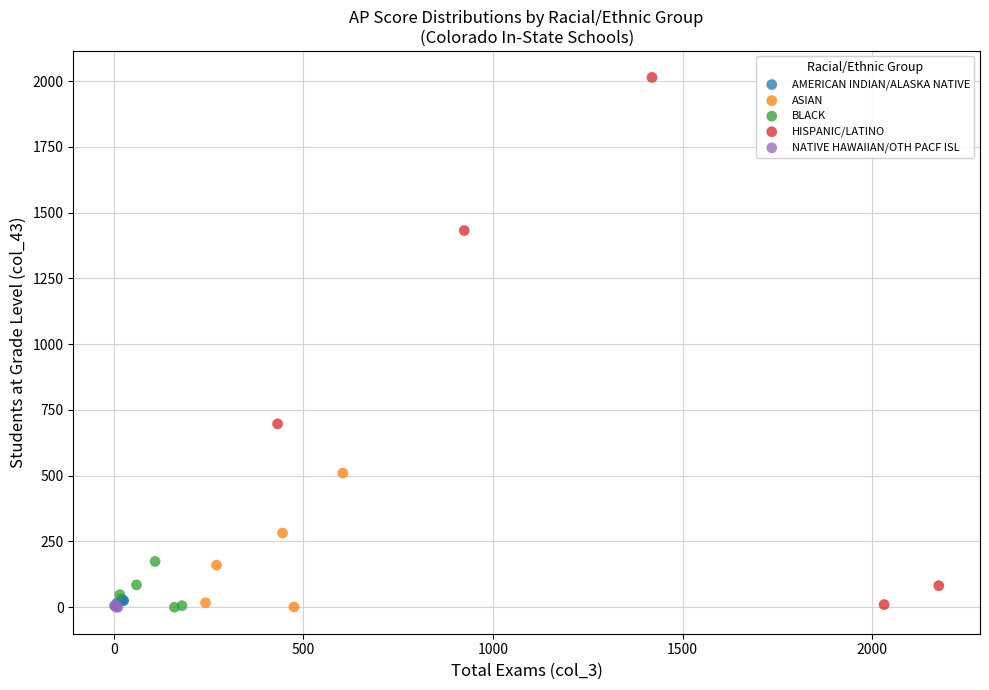

Which series has the widest spread of Y values?

HISPANIC/LATINO